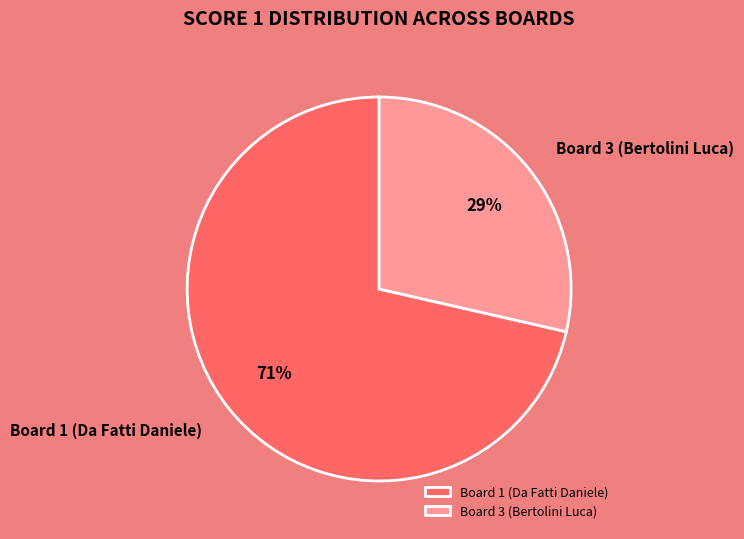

To the nearest percent, what is the average slice percentage?

50%